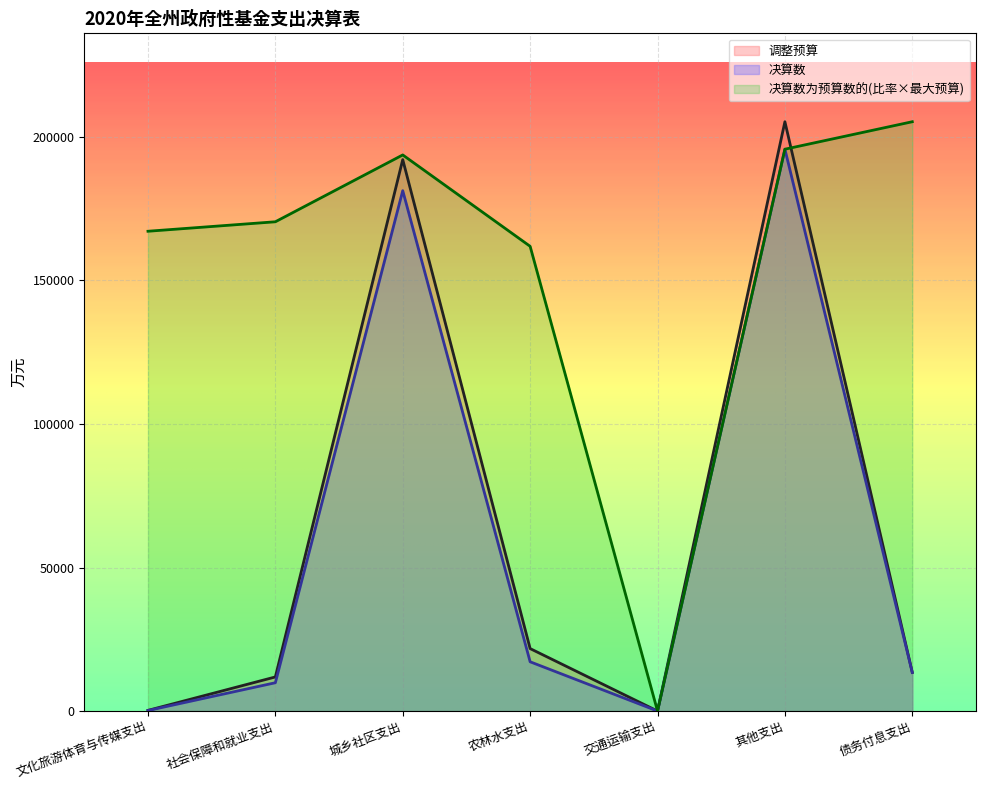

What is the greatest value displayed?

205294.0